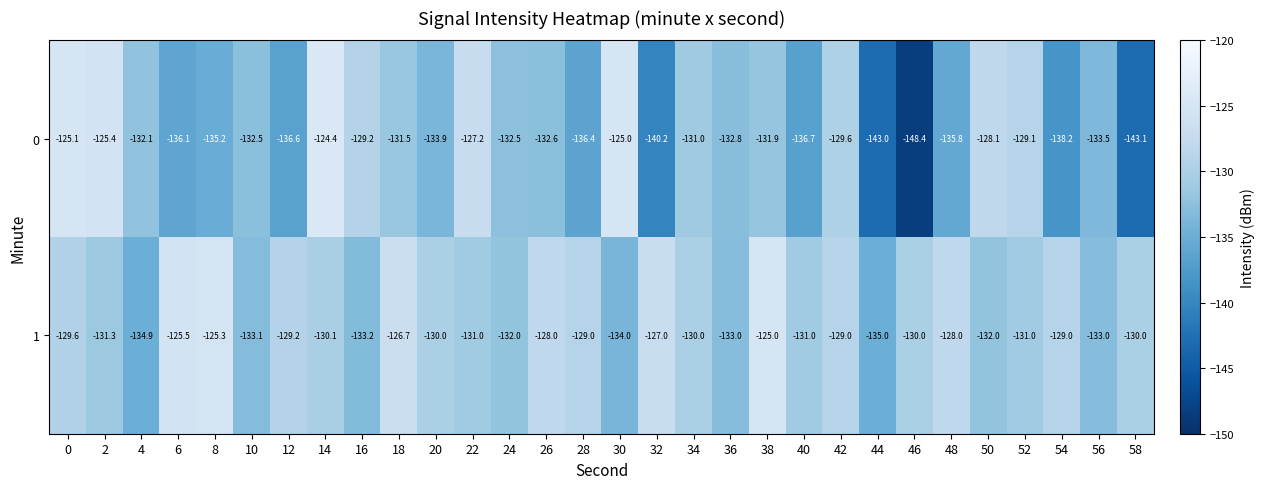

What is the total value across all series at 22?

-258.2